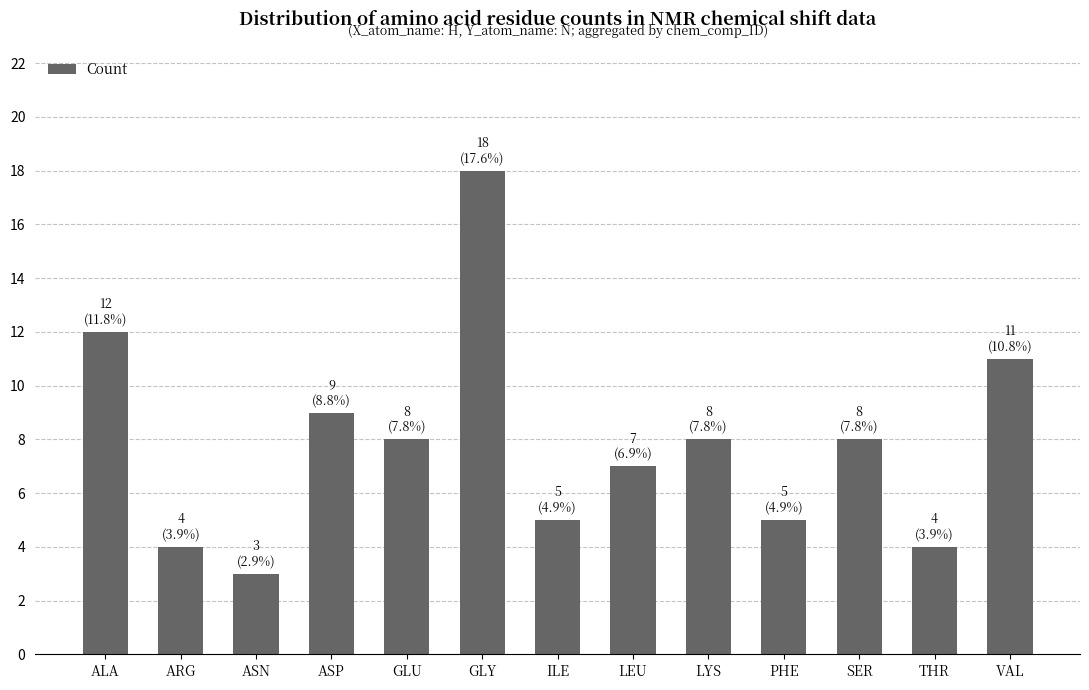

Count the number of data series in this chart.

1